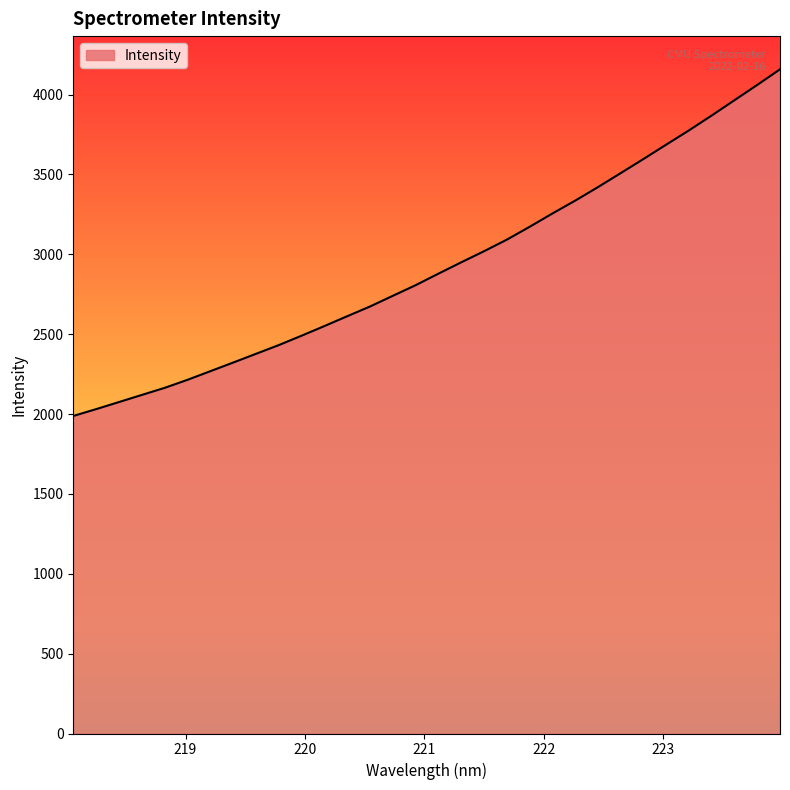

How many lines are shown in the chart?

1